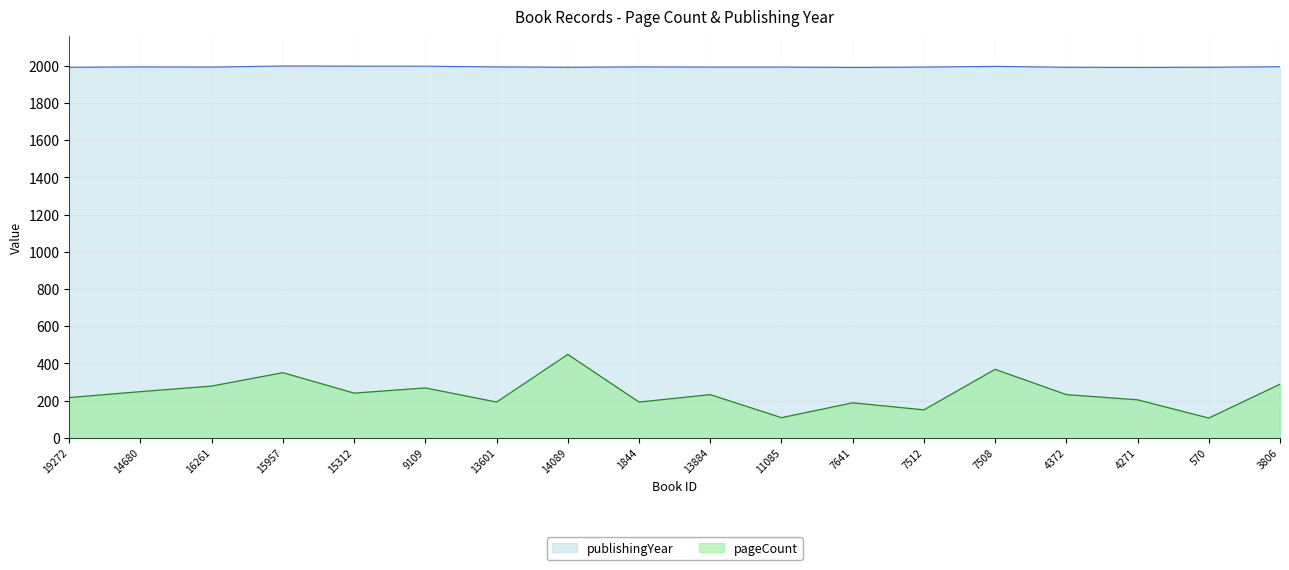

How many data points in pageCount are less than 232?

8